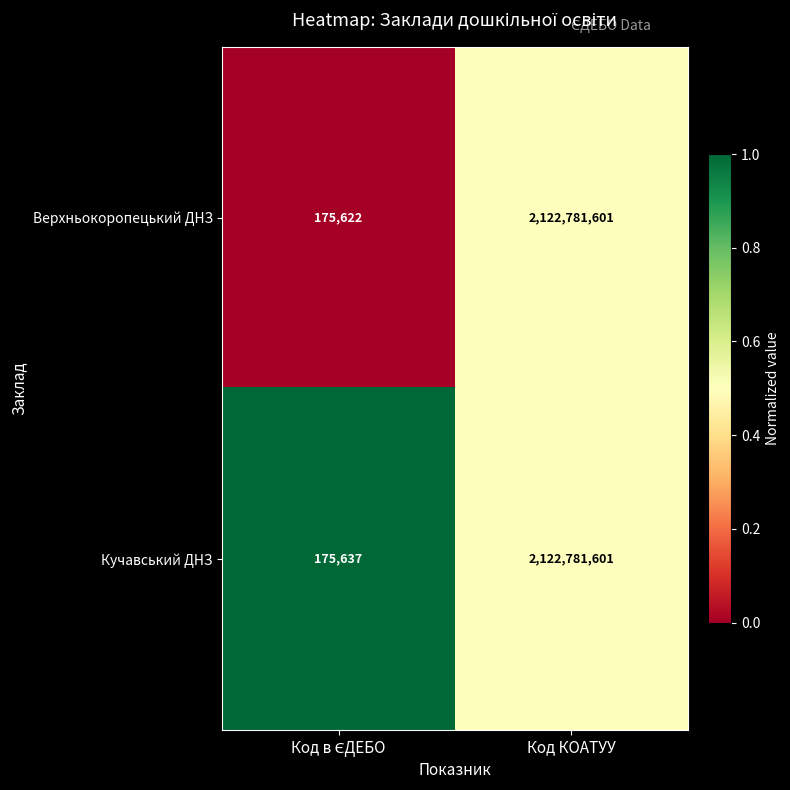

What is the maximum value for Кучавський ДНЗ?

2122781601